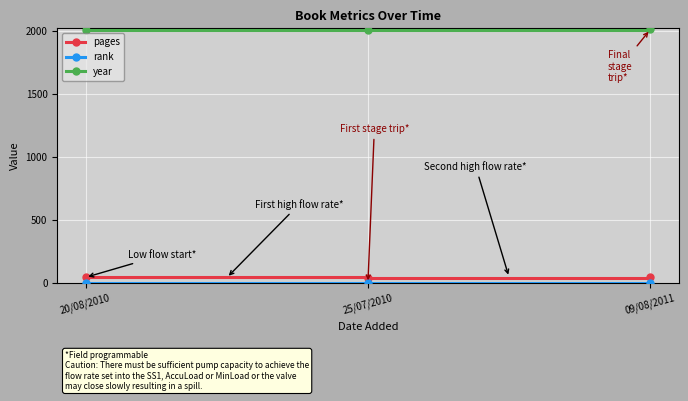

Is it true that year equals 728 at 09/08/2011?

False